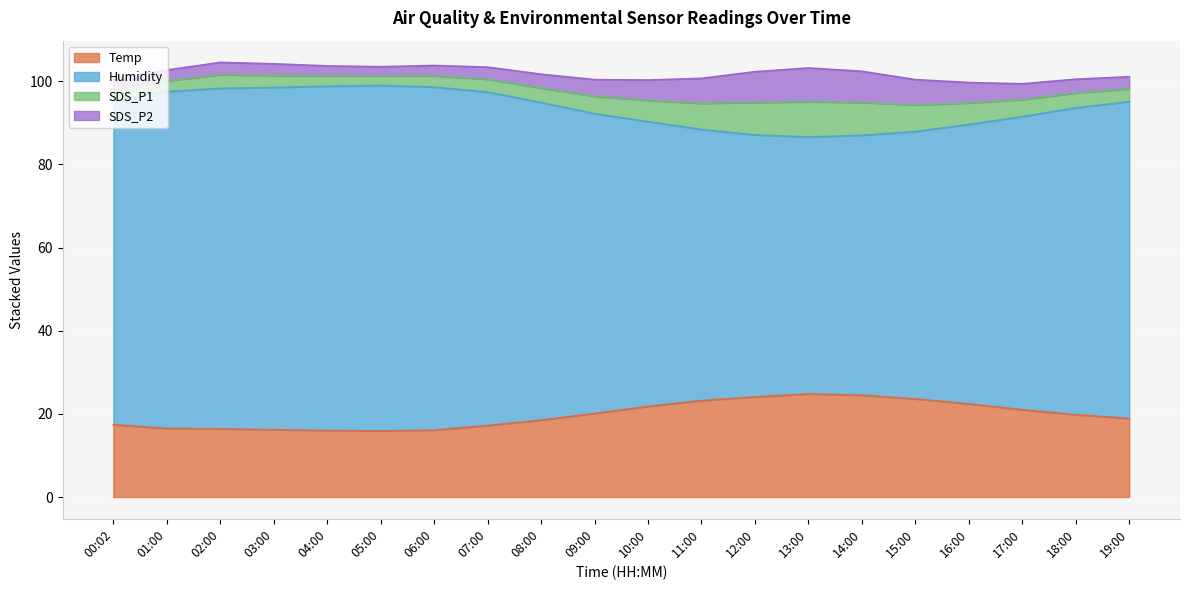

Which series changed the most between 04:00 and 12:00?

Humidity